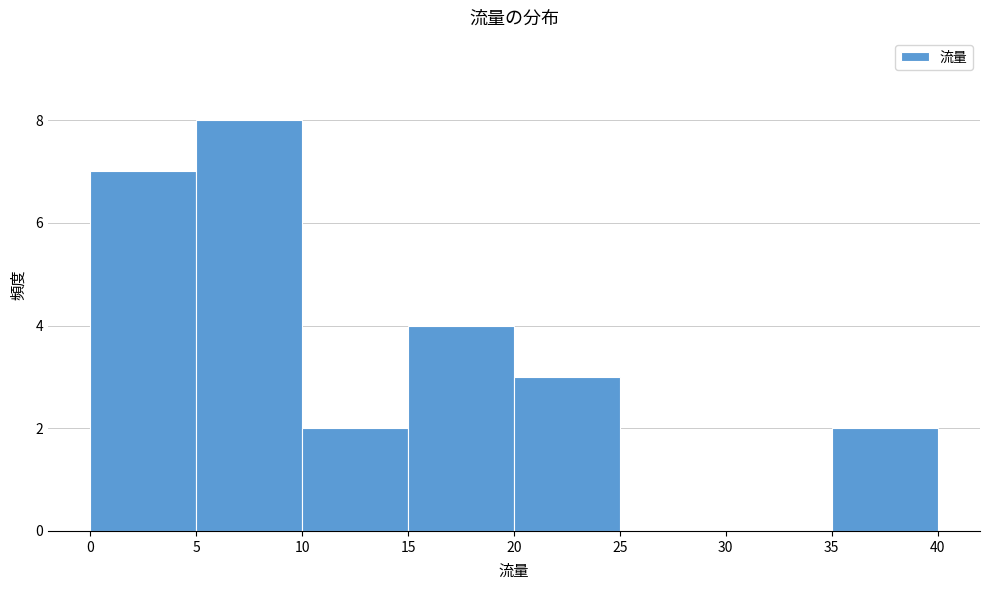

What is the height of the bar covering 15 to 20 on the x-axis? The values are not printed on the chart, so give them approximately, as read against the axis.

4